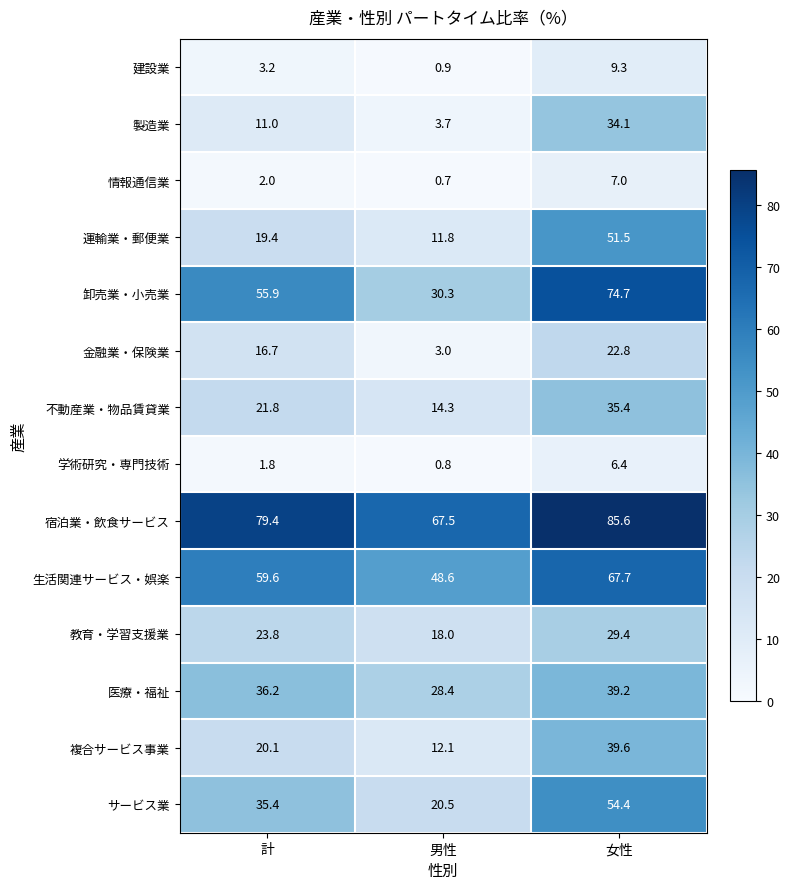

Which category has the highest value in the 建設業 series?

女性